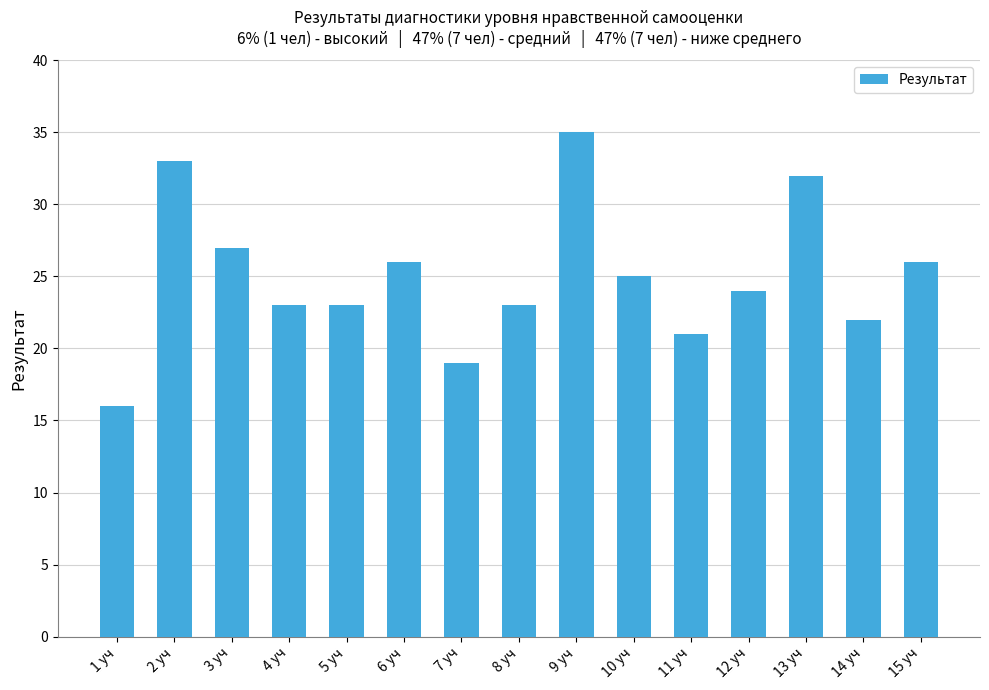

At which label is the value closest to 25?

10 уч